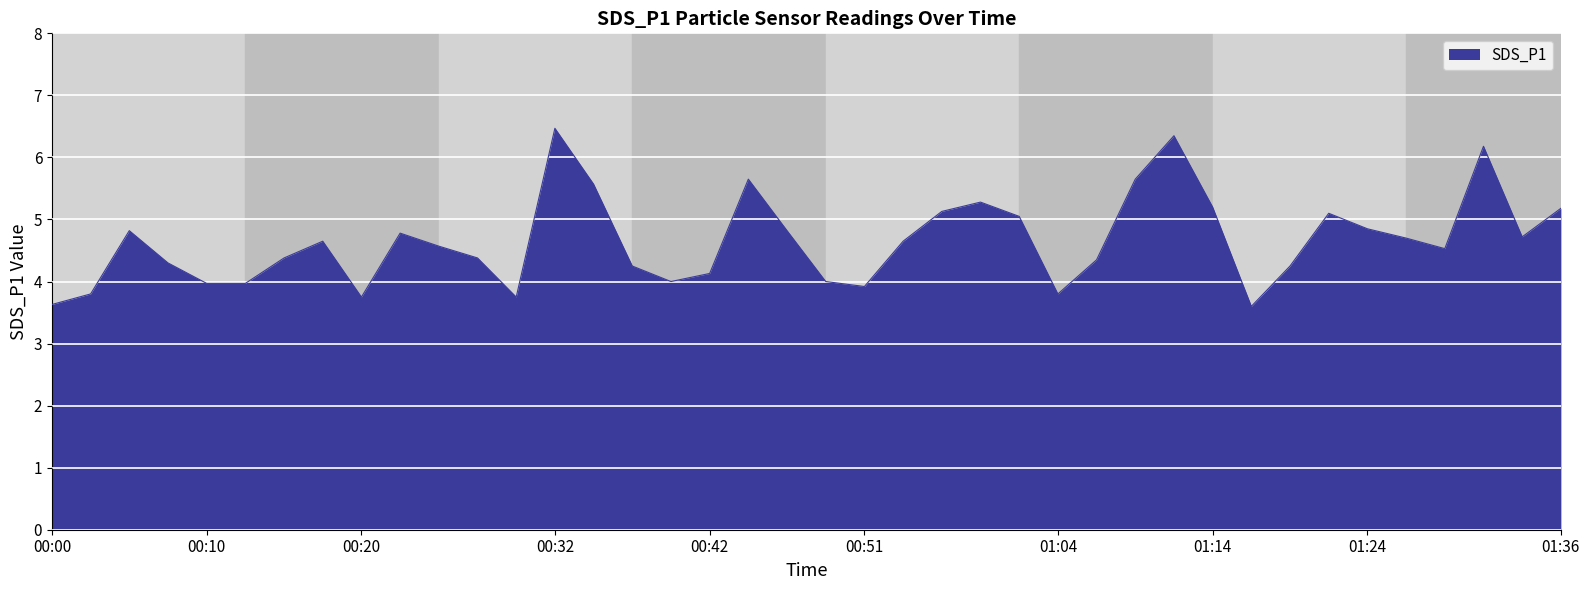

True or false: there are more than 1 points higher than both neighbors.

True